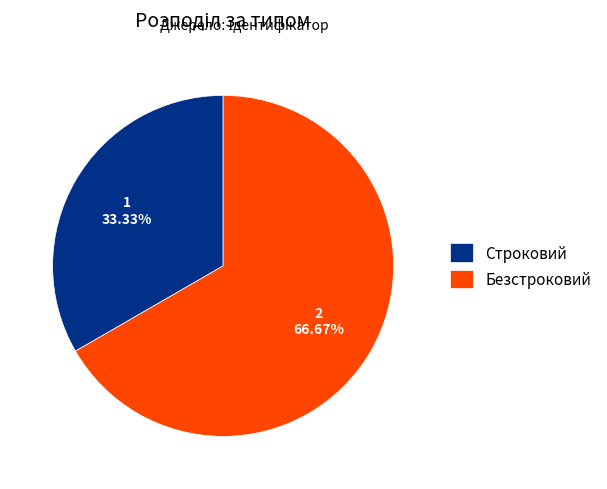

Is it true that Строковий is 33% of the pie?

True